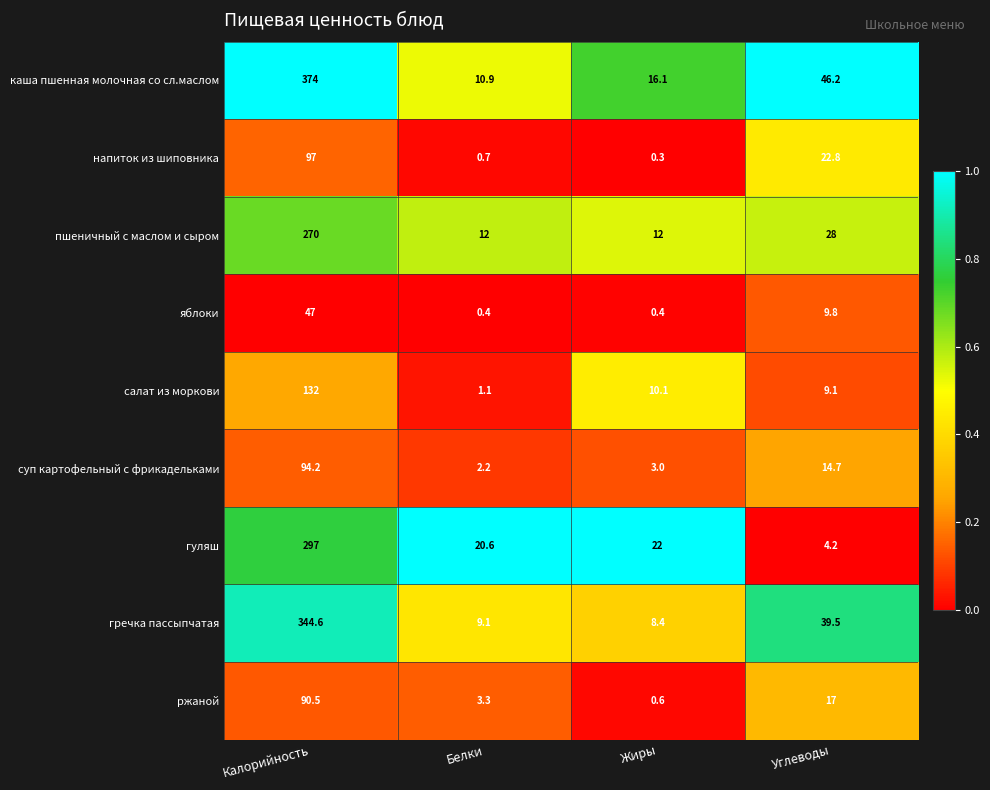

What is the highest value of the пшеничный с маслом и сыром series?

270.0